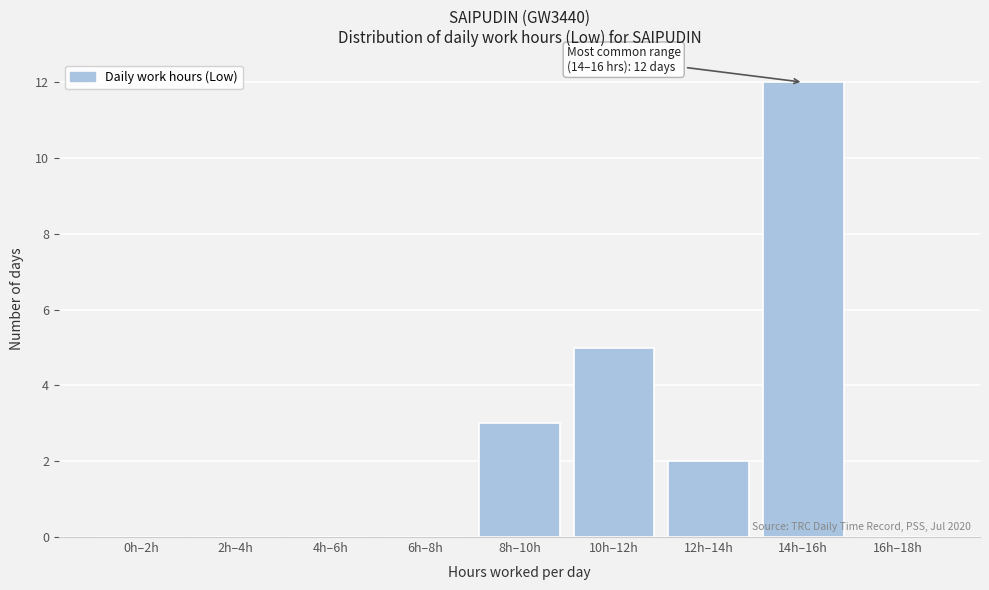

Reading left to right, what are all the values shown in this chart?

0h–2h=0	2h–4h=0	4h–6h=0	6h–8h=0	8h–10h=3	10h–12h=5	12h–14h=2	14h–16h=12	16h–18h=0